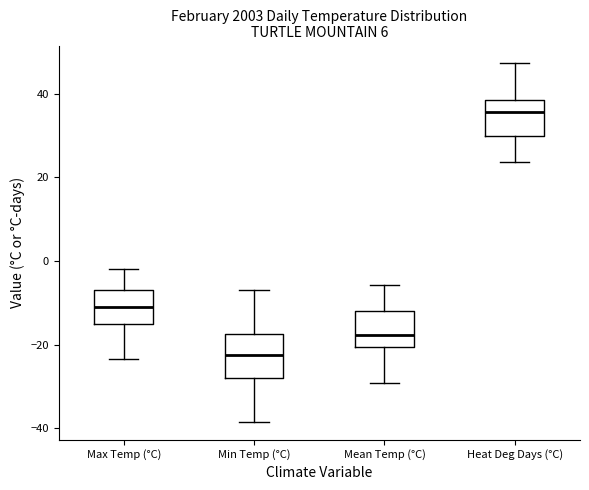

Where does the median line of the box for Mean Temp (°C) sit on the y-axis? The values are not printed on the chart, so give them approximately, as read against the axis.

-18